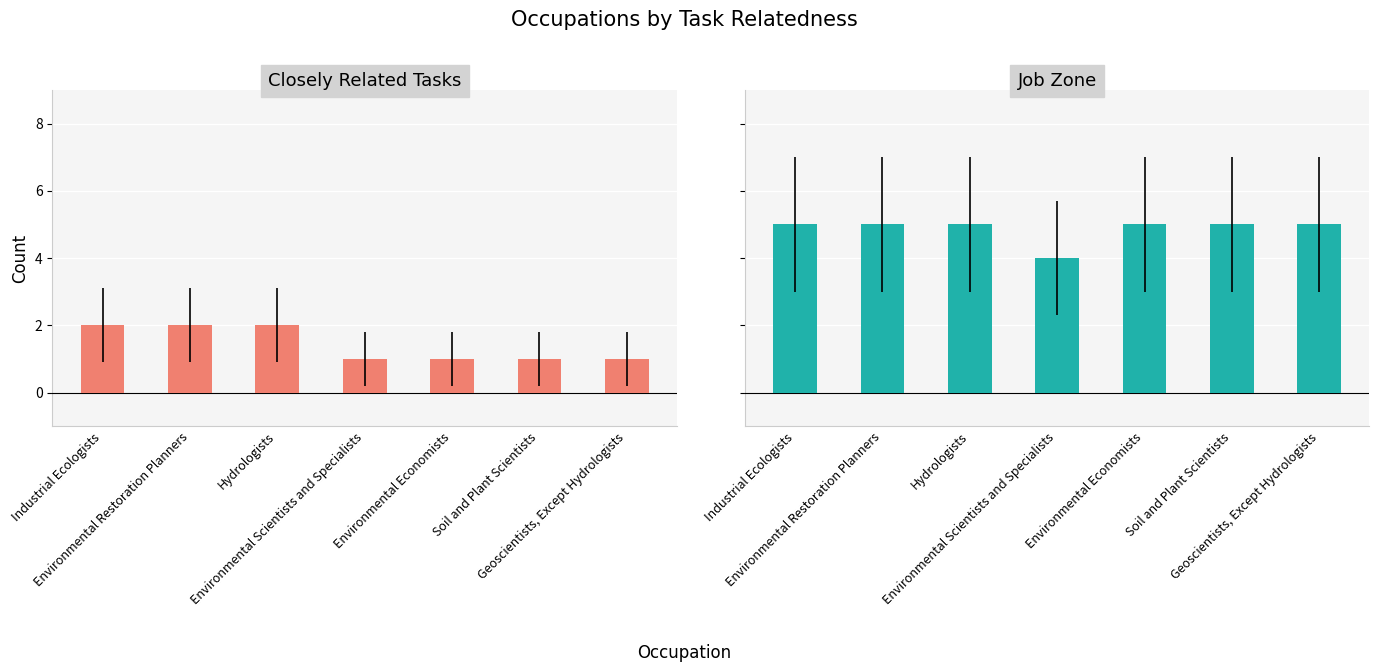

At Hydrologists, list the series in order from largest to smallest.

Job Zone, Closely Related Tasks